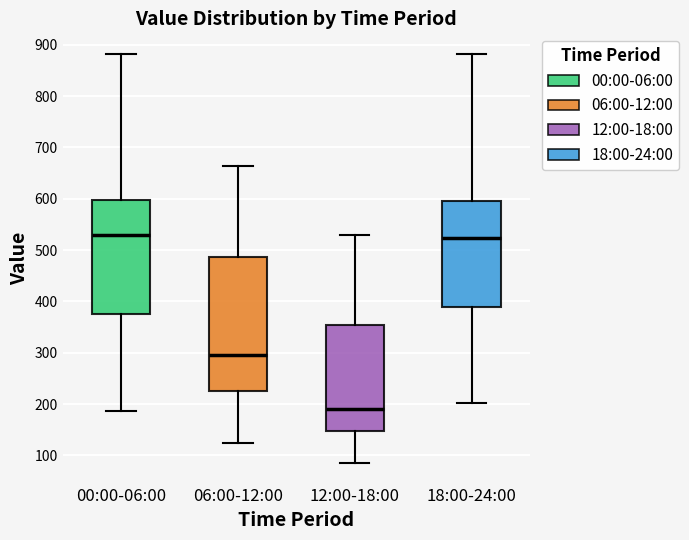

Comparing the boxes themselves (not the whiskers), which one is the tallest?

06:00-12:00